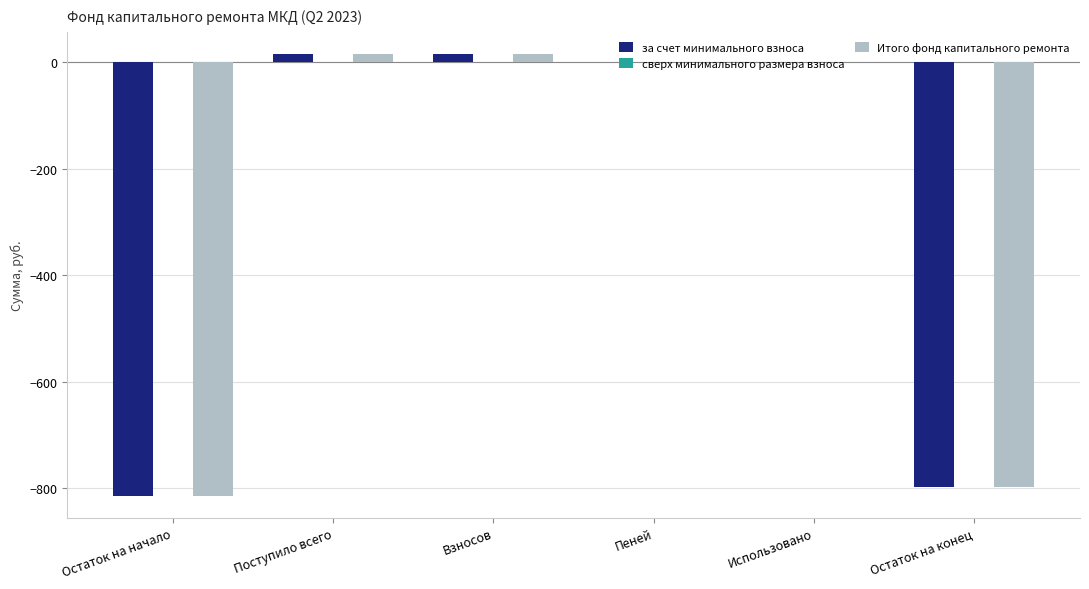

Is the value of Итого фонд капитального ремонта at Остаток на конец greater than the value of за счет минимального взноса at Пеней?

No